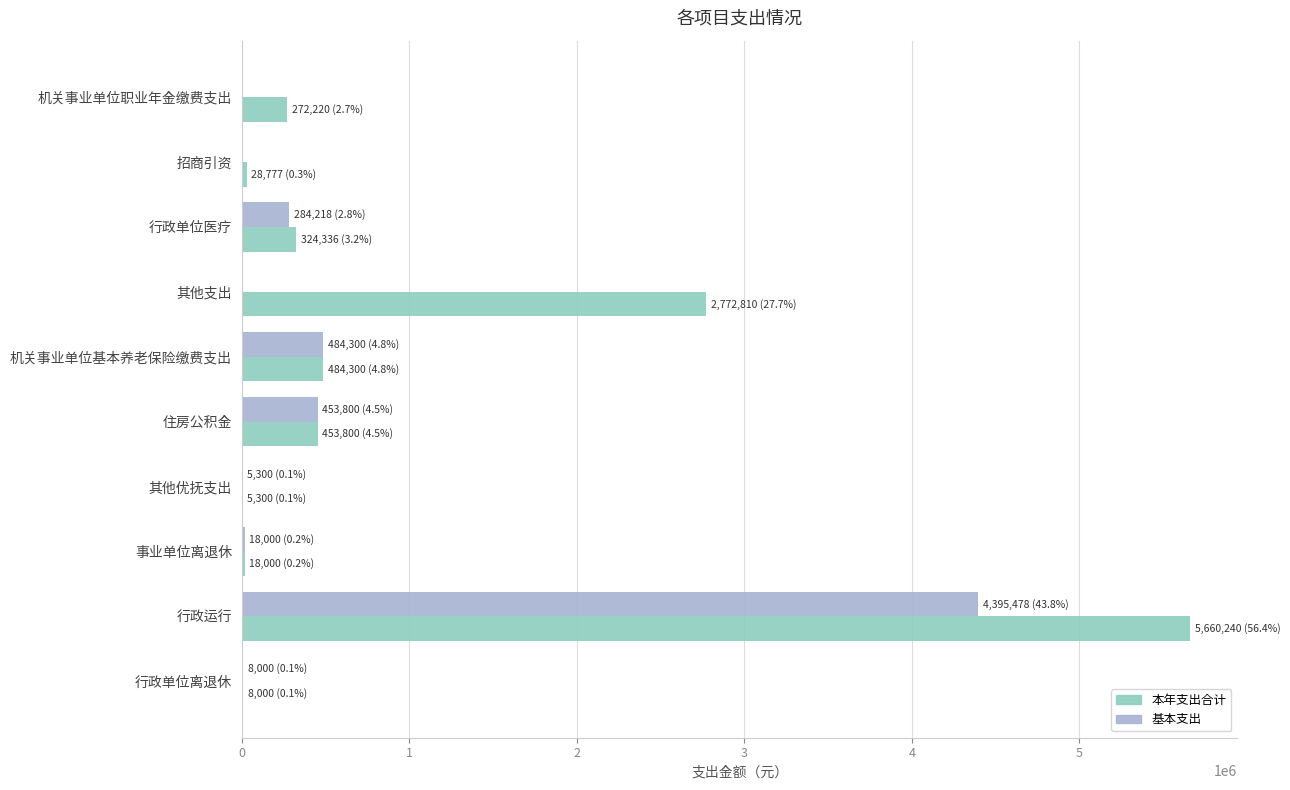

Between 其他支出 and 行政单位医疗, which series saw the biggest shift?

本年支出合计